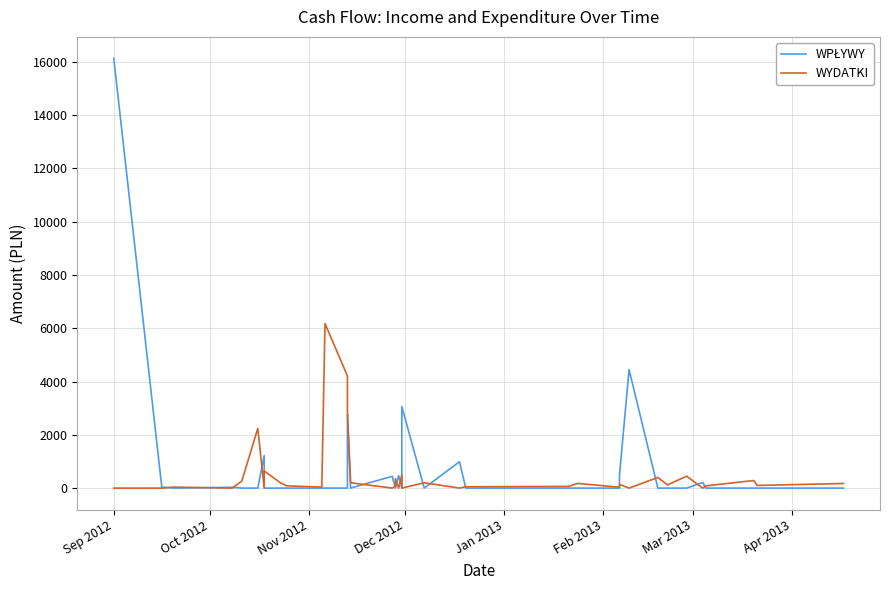

Reading left to right, what are all the values shown in this chart?

WPŁYWY: 16131.0	40.0	0.0	30.0	0.0	0.0	1221.0	65.0	0.0	0.0	0.0	0.0	0.0	0.0	2763.0	0.0	442.4	0.0	0.0	467.6	0.0	725.8	3060.0	0.0	990.0	0.0	0.0	0.0	0.0	480.0	4447.2	0.0	0.0	0.0	210.0	0.0	0.0	0.0	0.0
WYDATKI: 0.0	0.0	36.8	0.0	263.0	2240.0	0.0	0.0	645.0	204.0	85.3	38.1	6177.1	4210.0	2874.5	200.0	0.0	75.7	352.5	0.0	500.0	0.0	0.0	198.8	0.0	50.0	63.0	176.0	32.9	138.5	0.0	399.9	120.0	447.7	0.0	84.0	284.8	100.0	174.0